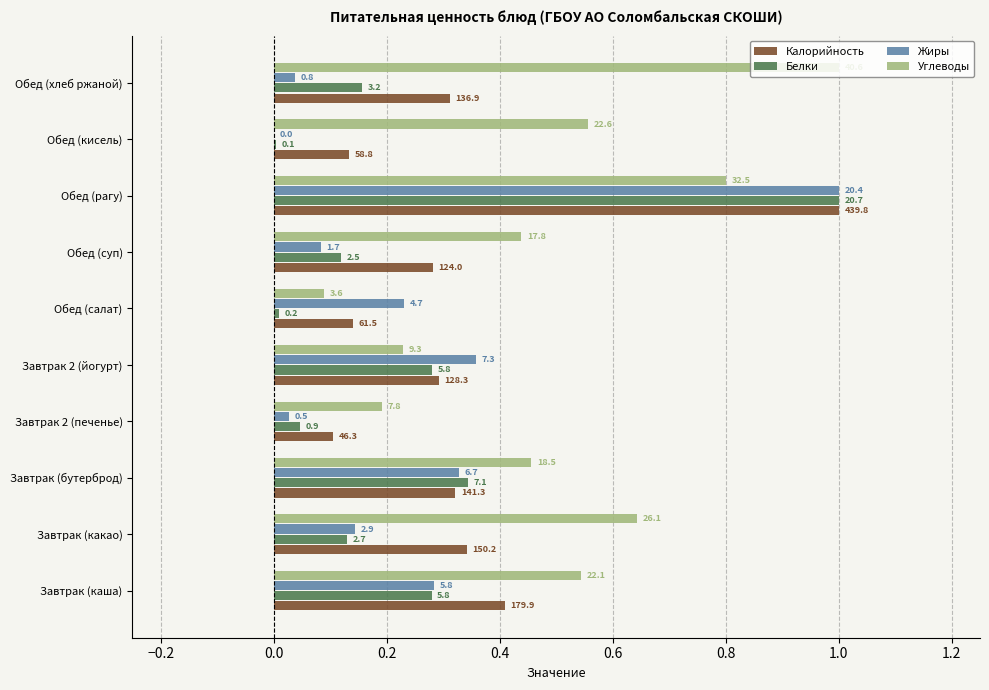

Reading left to right, what are all the values shown in this chart?

Калорийность: 0.4	0.3	0.3	0.1	0.3	0.1	0.3	1.0	0.1	0.3
Белки: 0.3	0.1	0.3	0.0	0.3	0.0	0.1	1.0	0.0	0.2
Жиры: 0.3	0.1	0.3	0.0	0.4	0.2	0.1	1.0	0.0	0.0
Углеводы: 0.5	0.6	0.5	0.2	0.2	0.1	0.4	0.8	0.6	1.0